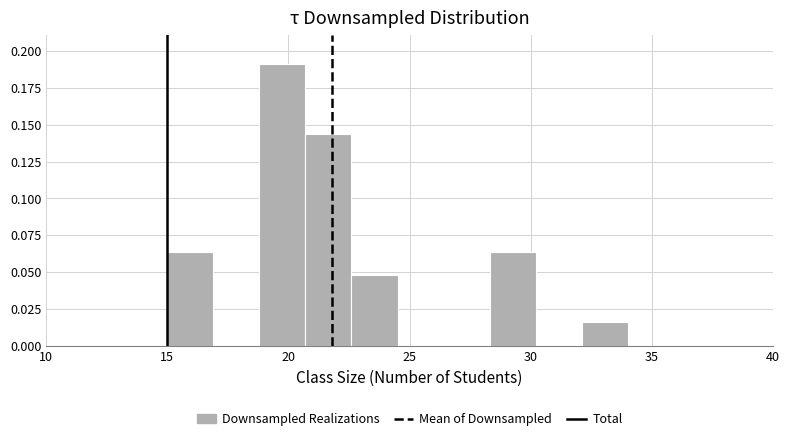

Read against the x-axis, roughly where is the centre of the tallest bar?

20.0